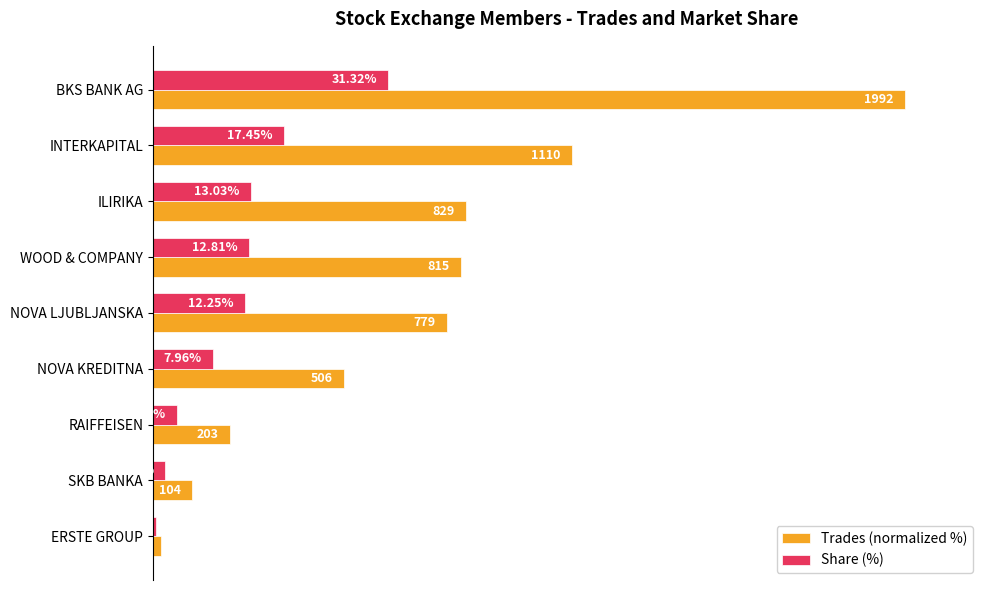

Which series changed the most between BKS BANK AG and WOOD & COMPANY?

Trades (normalized %)